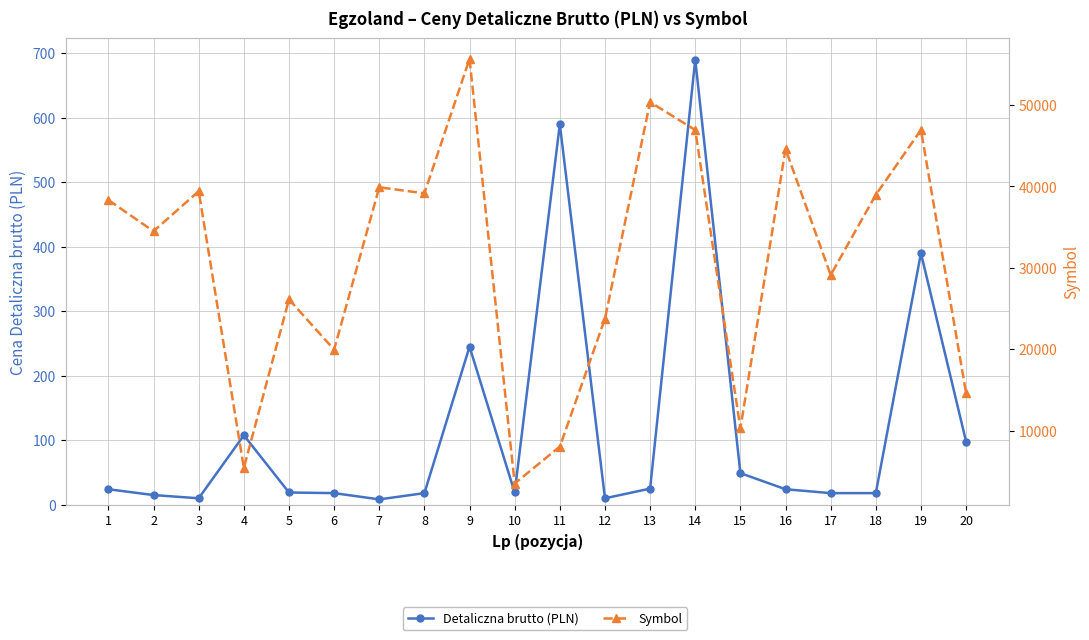

List the series in order of their peak value, lowest first.

Detaliczna brutto (PLN), Symbol